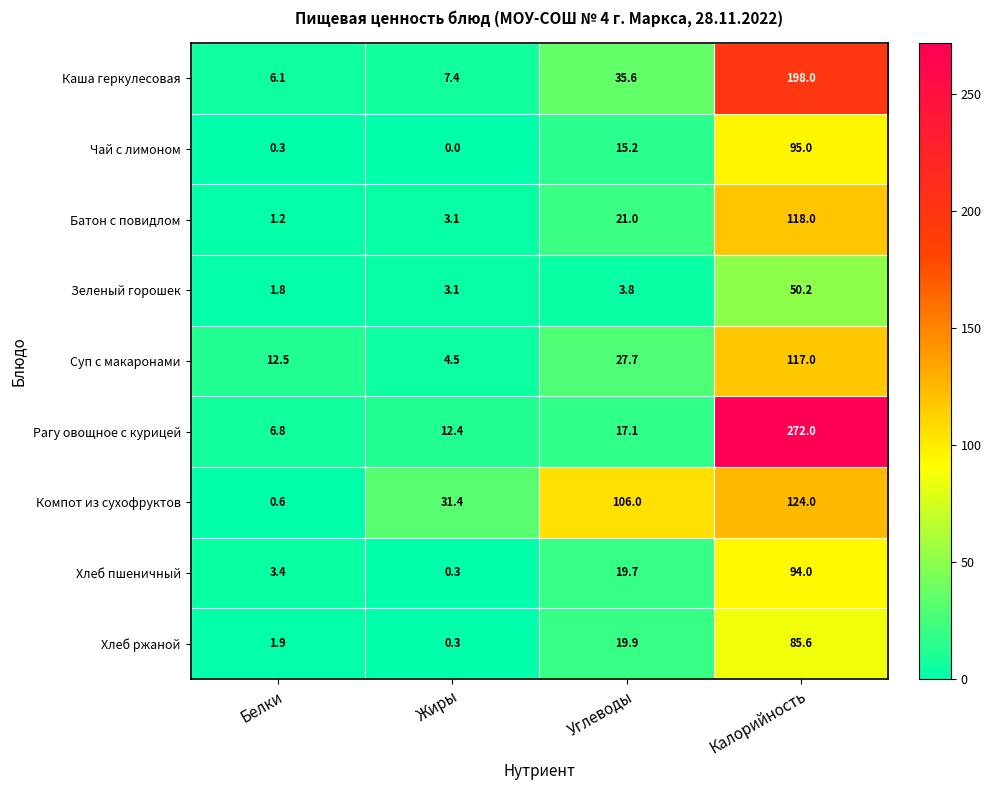

Rank the series by their maximum value, from highest to lowest.

Рагу овощное с курицей, Каша геркулесовая, Компот из сухофруктов, Батон с повидлом, Суп с макаронами, Чай с лимоном, Хлеб пшеничный, Хлеб ржаной, Зеленый горошек